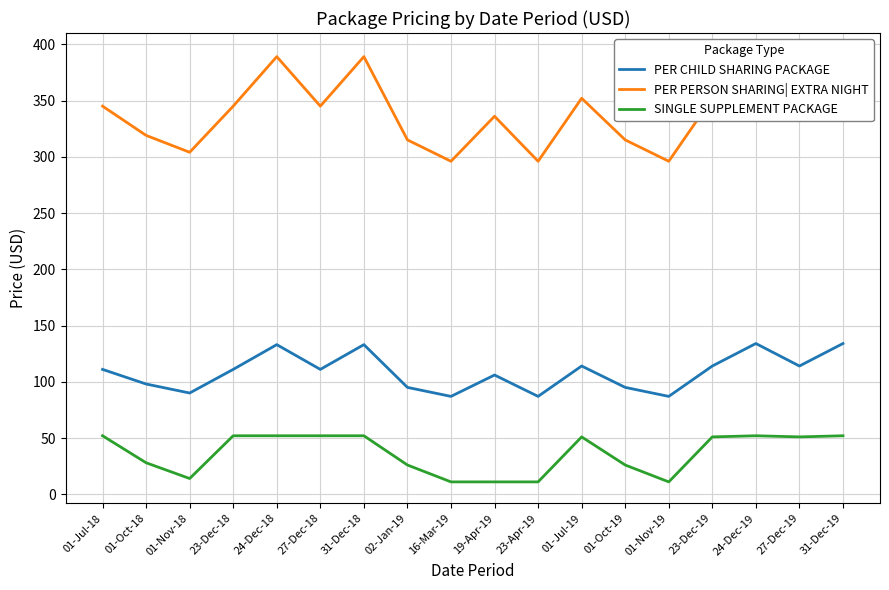

How many interior local valleys does the PER PERSON SHARING| EXTRA NIGHT series have?

6